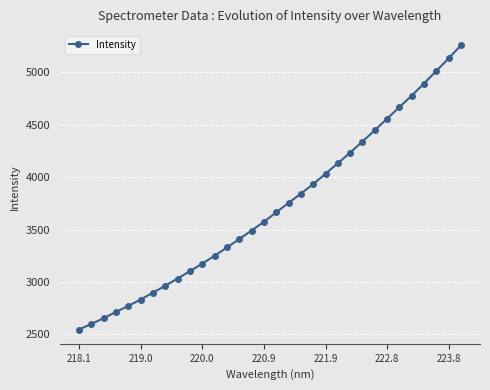

What is the maximum value shown in the chart?

5257.3